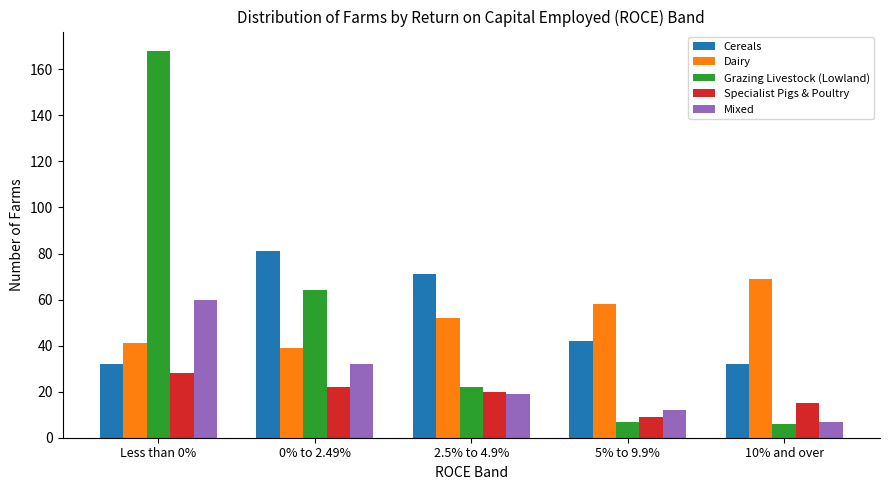

How many groups of bars are there?

5